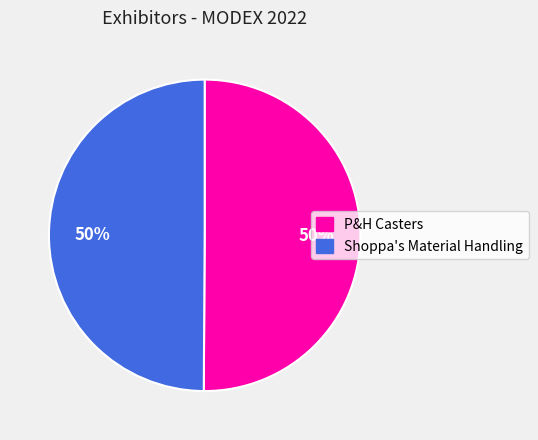

True or false: P&H Casters accounts for 60% of the total.

False